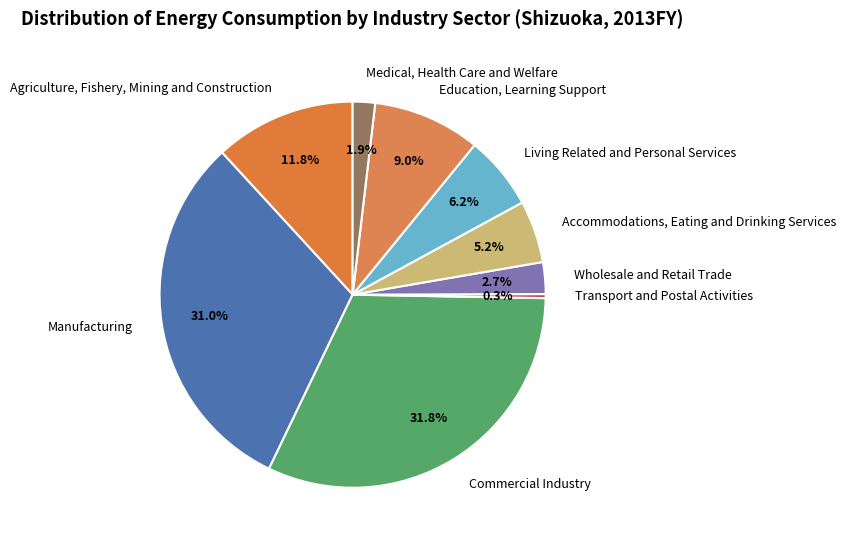

What is the ratio of the value at Medical, Health Care and Welfare to the value at Manufacturing?

0.1